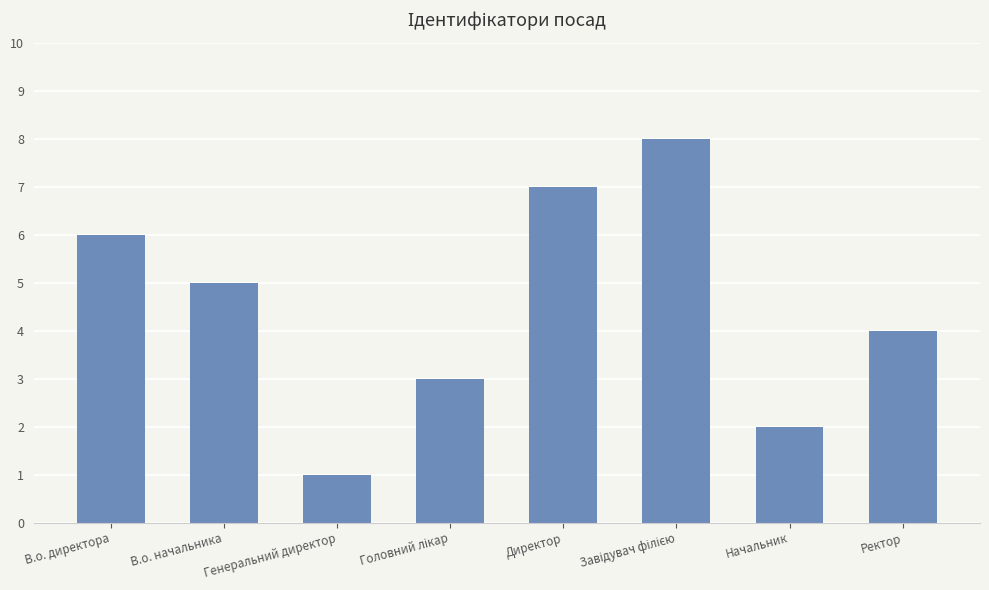

Reading left to right, what are all the values shown in this chart?

6	5	1	3	7	8	2	4